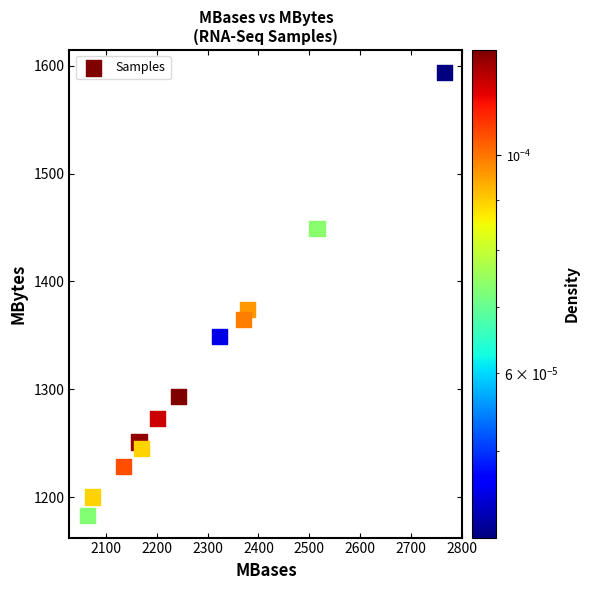

What is the range of Y values (max minus min)?

411